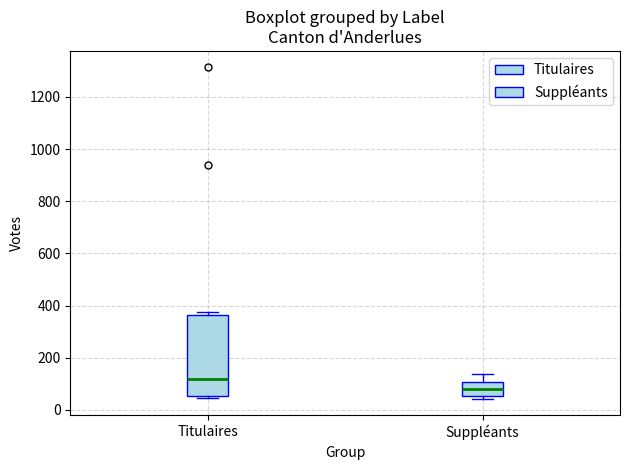

Where does the median line of the box for Suppléants sit on the y-axis? The values are not printed on the chart, so give them approximately, as read against the axis.

80